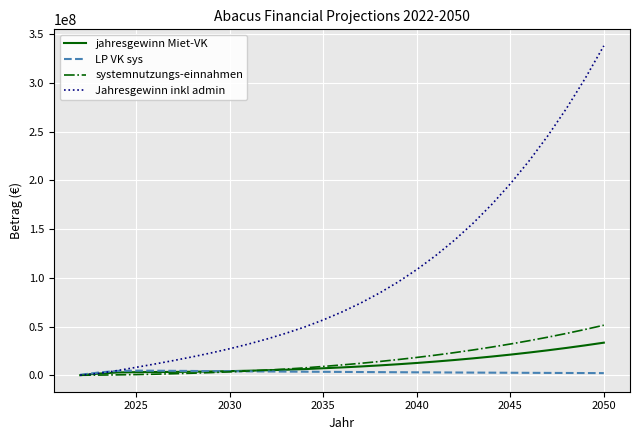

What is the minimum value shown in the chart?

124387.3